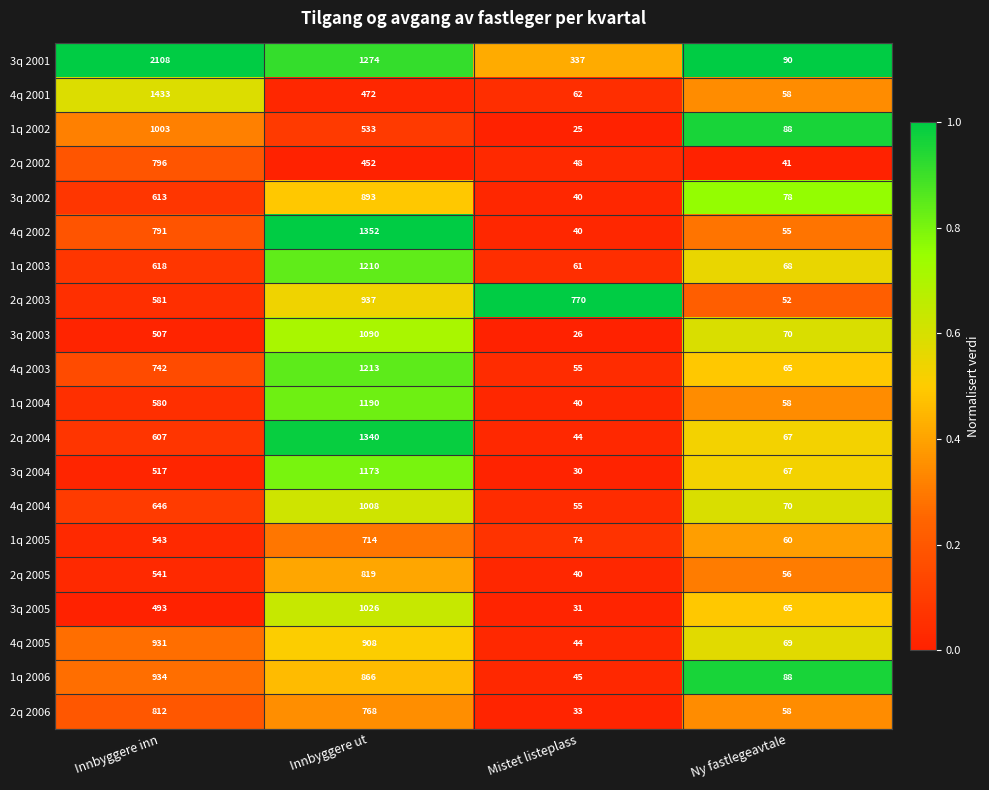

At which category is the sum across all series the highest?

Innbyggere ut